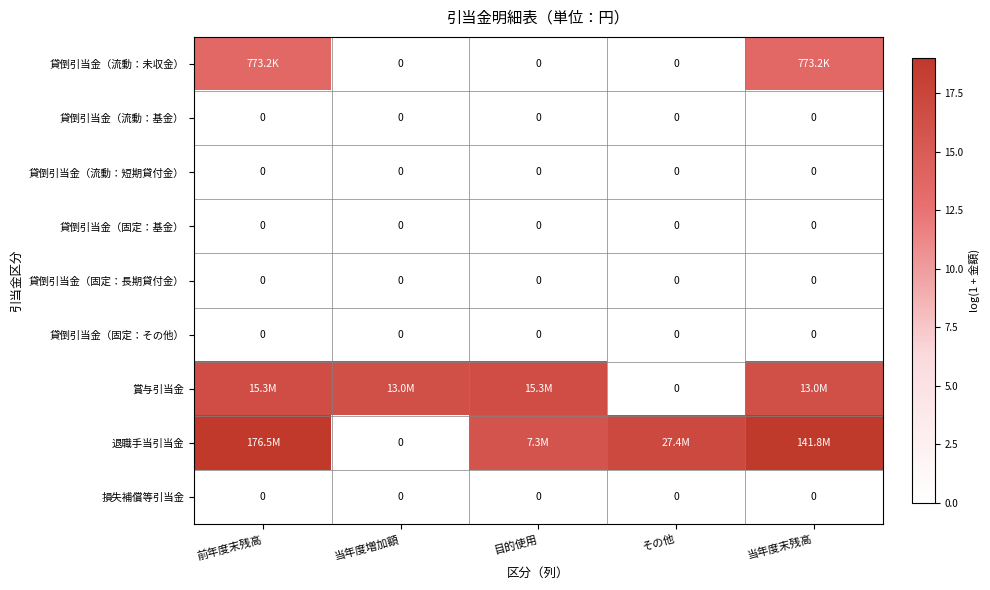

Which has a higher value, 前年度末残高 or 目的使用?

前年度末残高